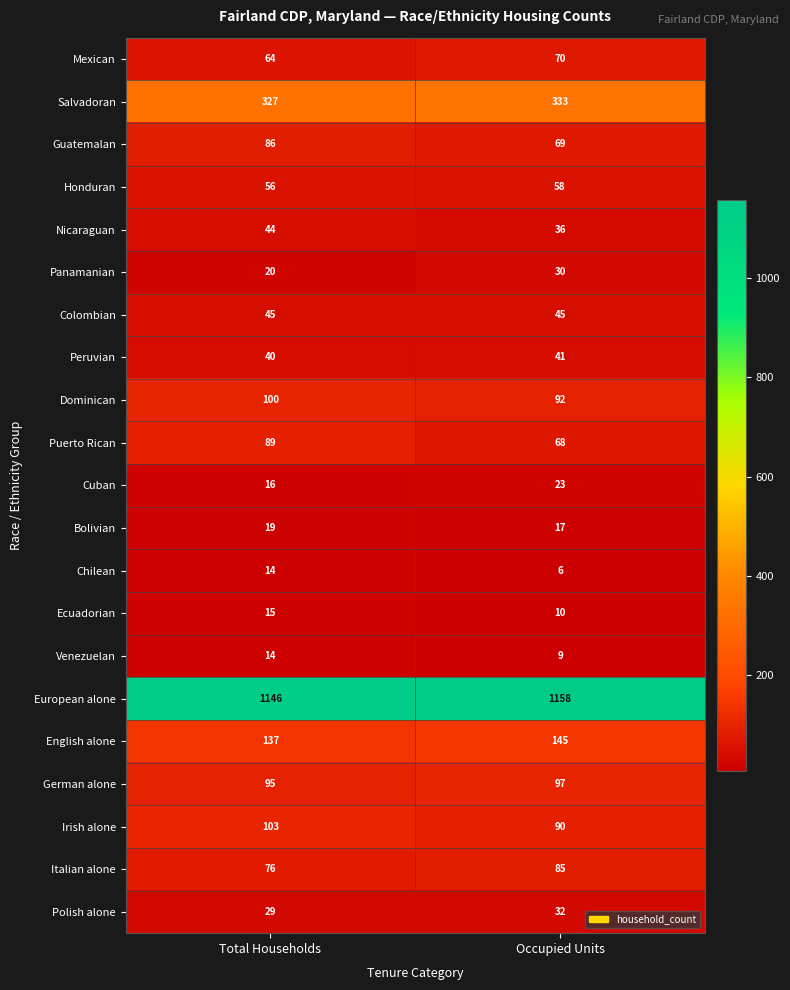

What is the approximate value of Mexican at Occupied Units?

70